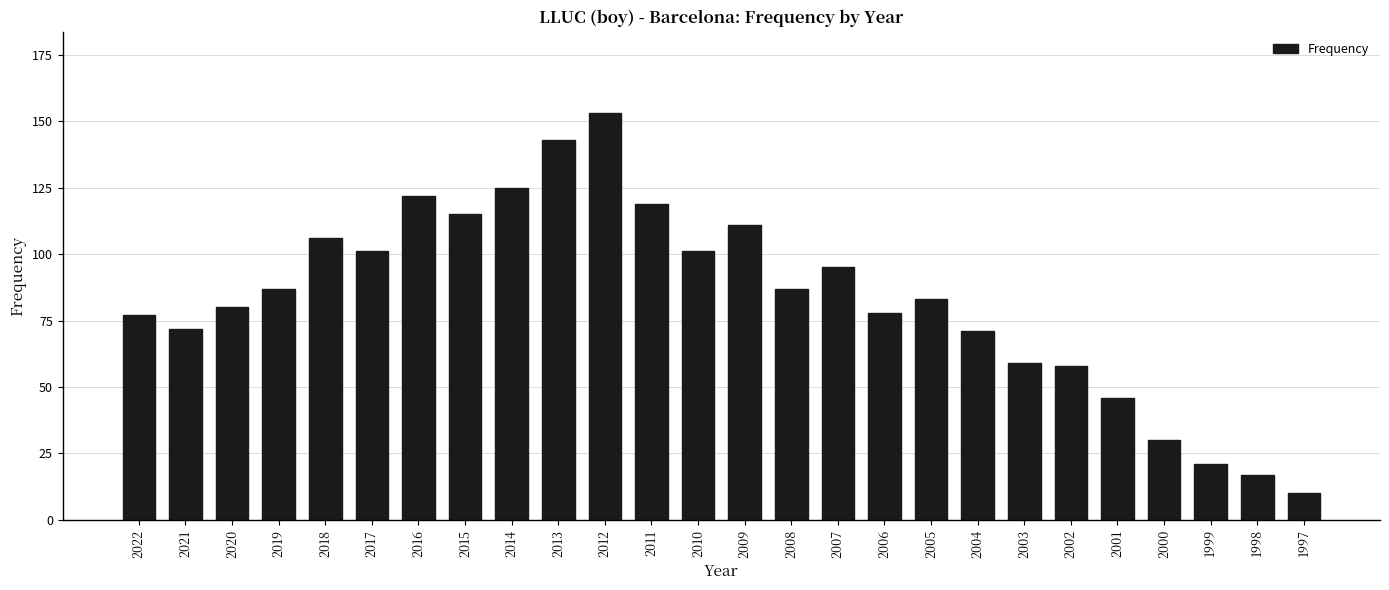

What is the change in value from 2013 to 1998?

-126